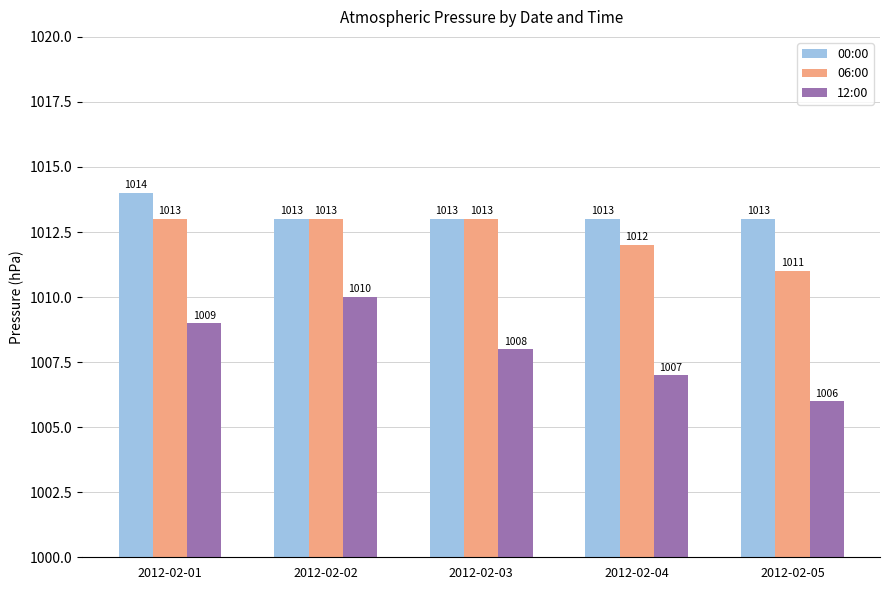

What is the sum of the 00:00 values at 2012-02-02 and 2012-02-01?

2027